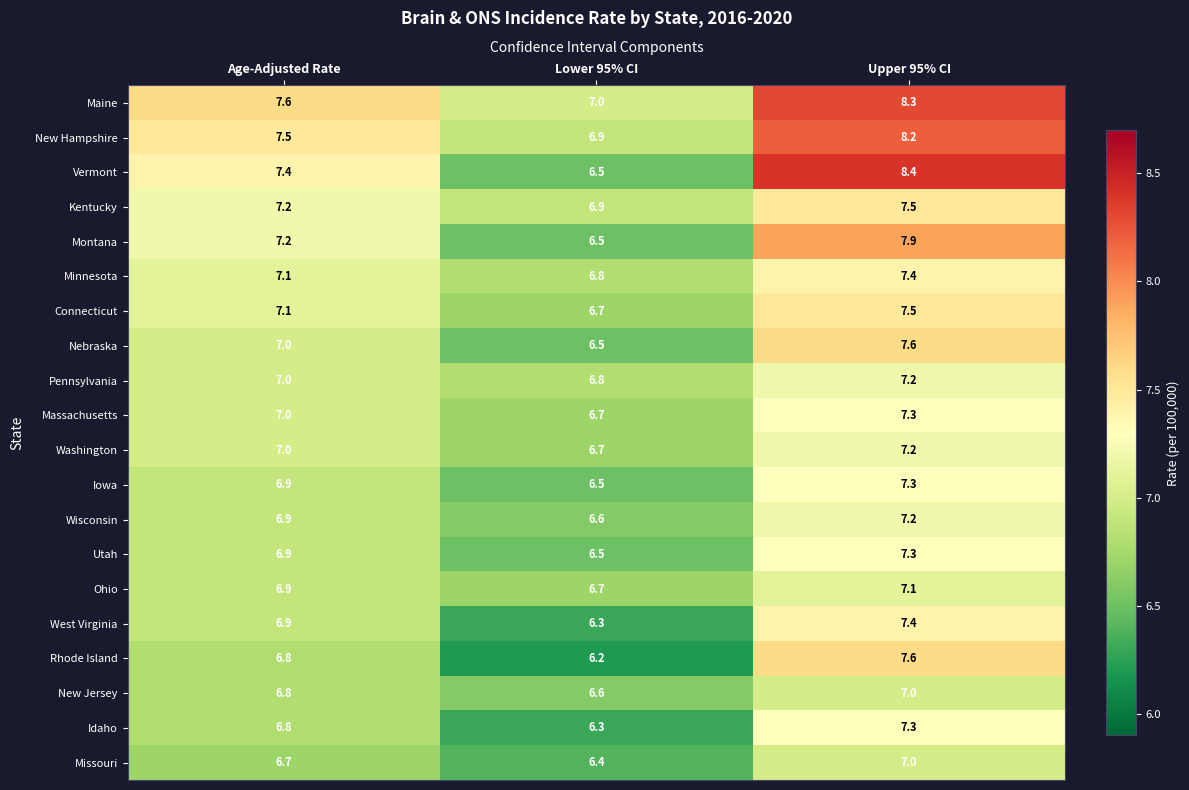

Read the Ohio value at Lower 95% CI.

6.7